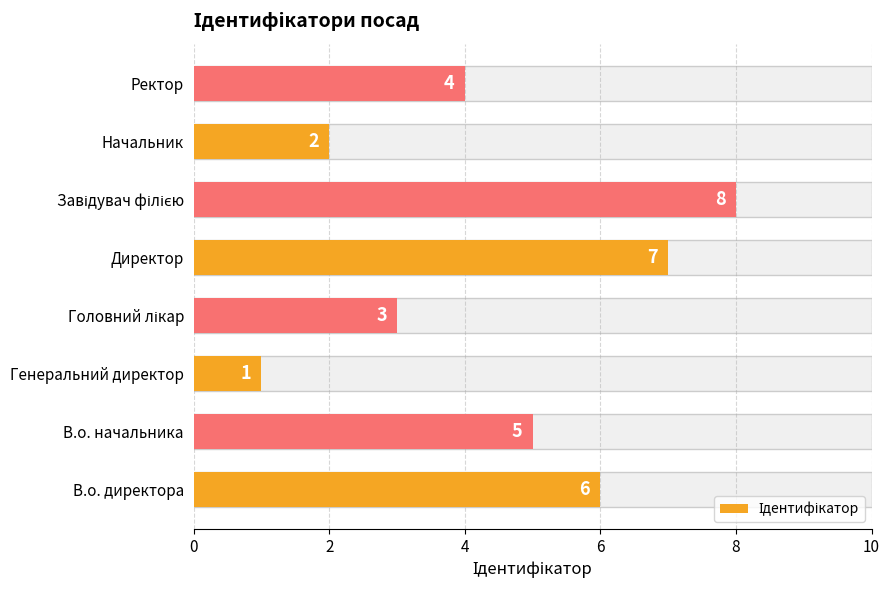

How many values are below 5?

4